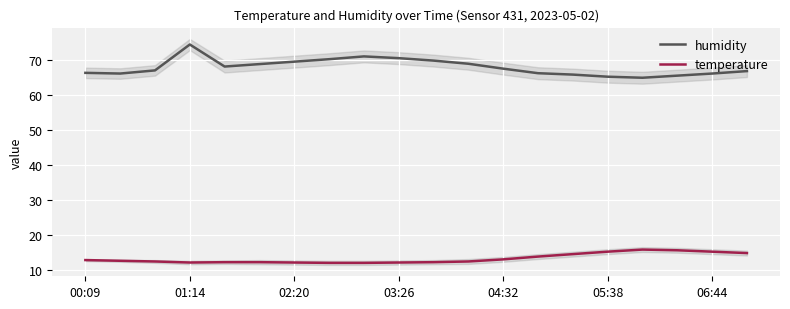

What is the minimum value for humidity?

64.9